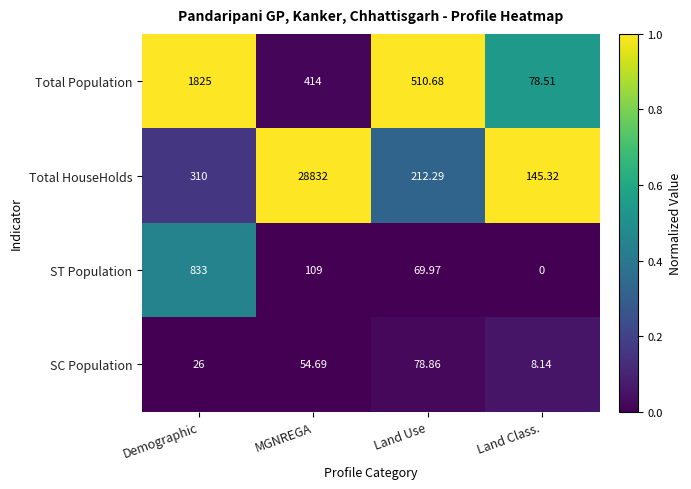

How many series are shown in this chart?

4